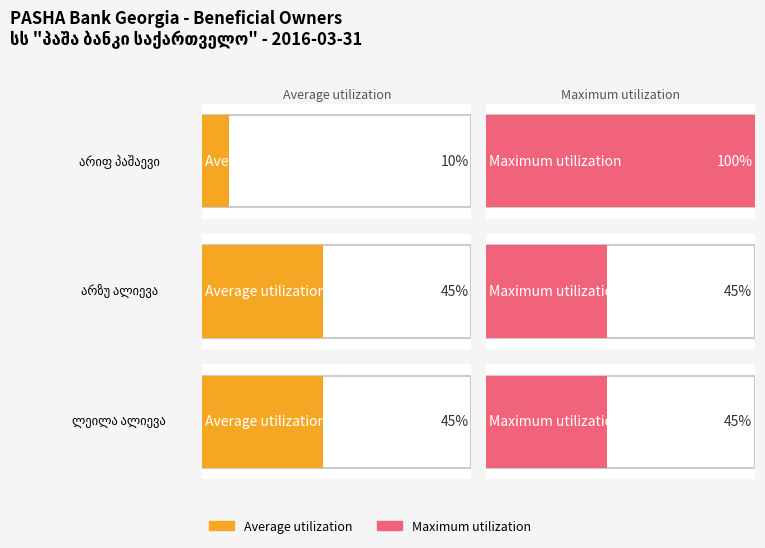

How many groups of bars are there?

3